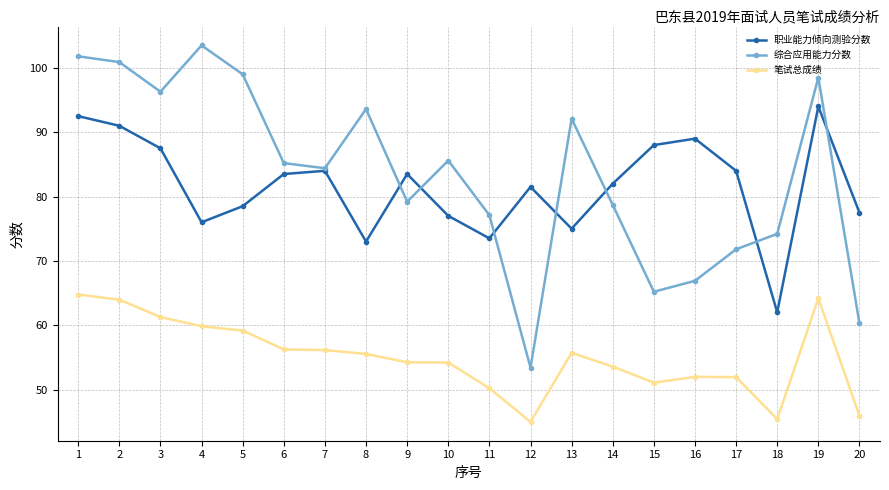

Is it true that 综合应用能力分数 equals 53.4 at 12?

True